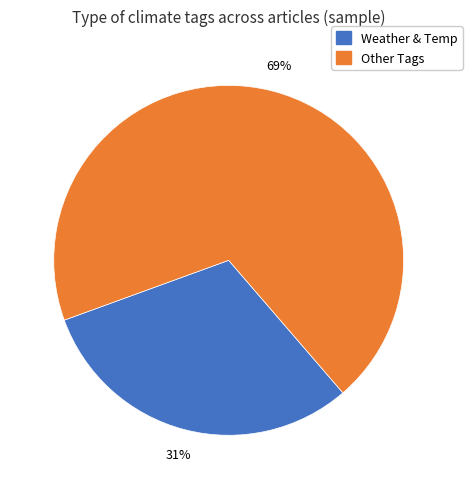

How many segments does this pie chart have?

2